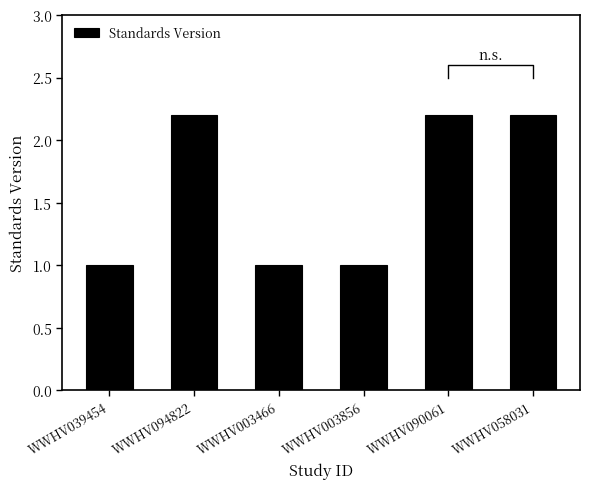

The chart shows a value of 0.6 at WWHV003856. True or false?

False